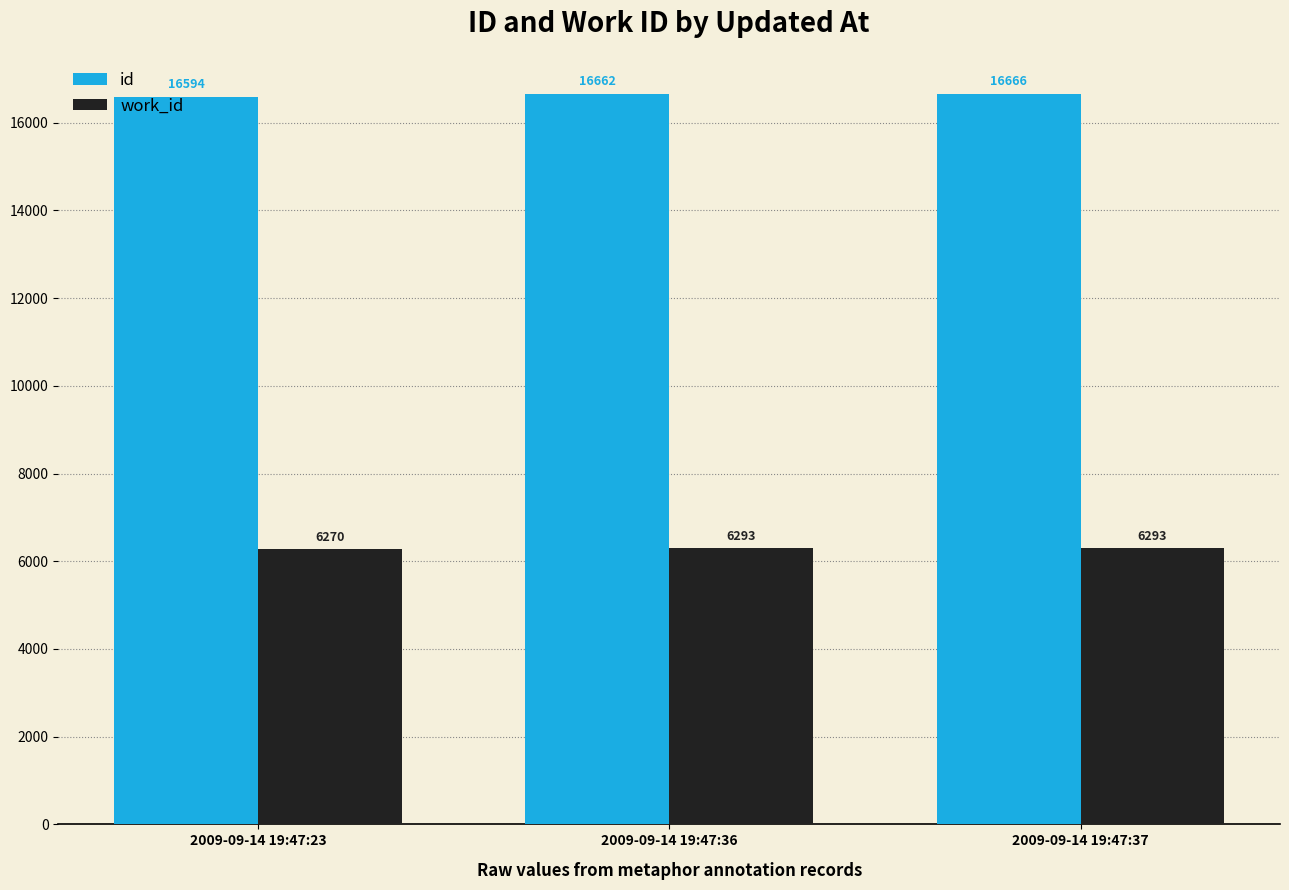

Rank the series by their average value, from lowest to highest.

work_id, id